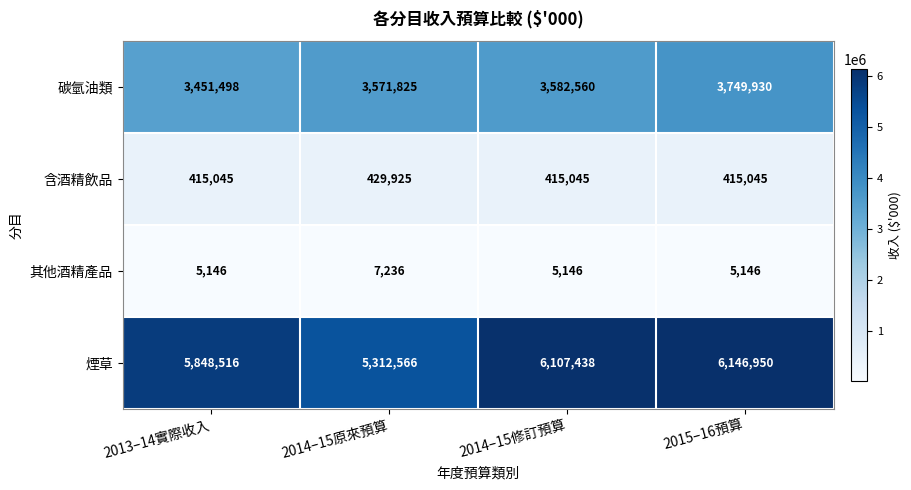

How many 含酒精飲品 values are between 415045 and 429925?

4